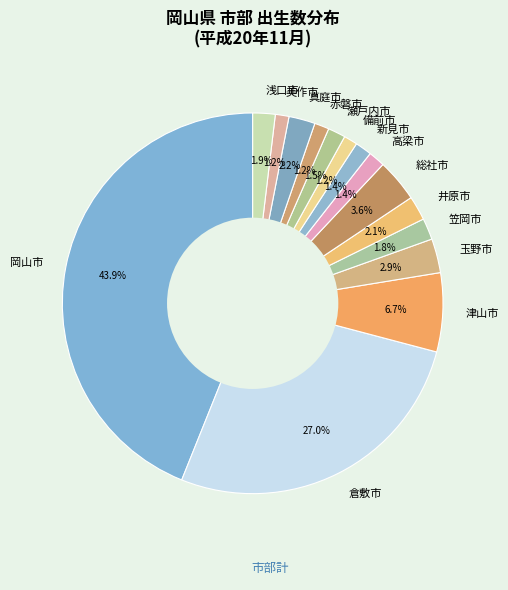

Which category has the biggest portion of the pie?

岡山市